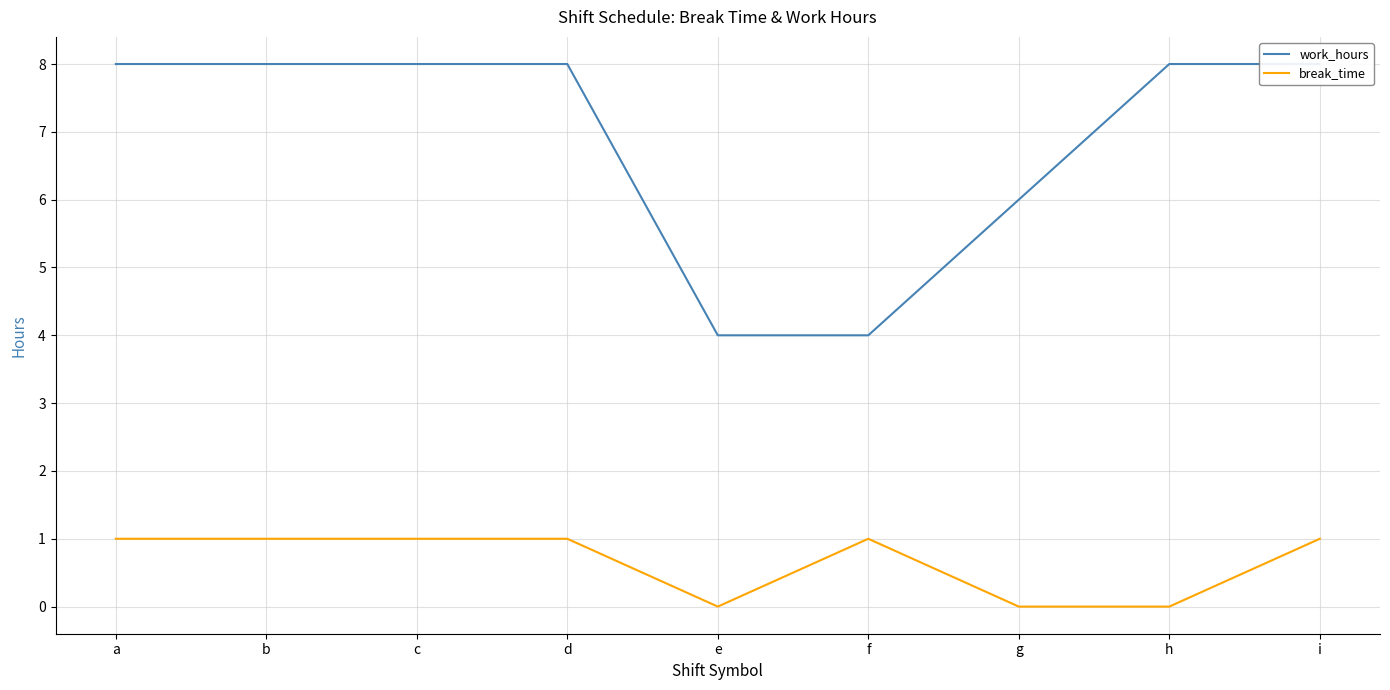

True or false: break_time has a value of 0.6 at d.

False